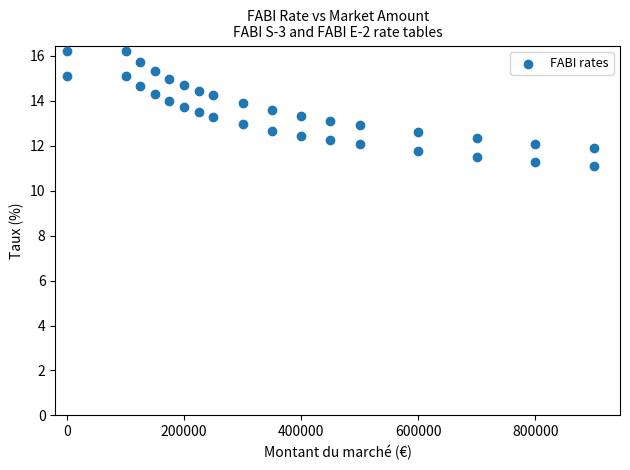

What is the range of Y values (max minus min)?

5.1